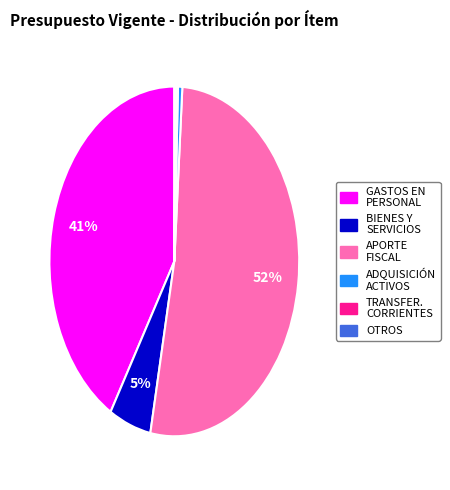

To the nearest percent, what is the average slice percentage?

17%